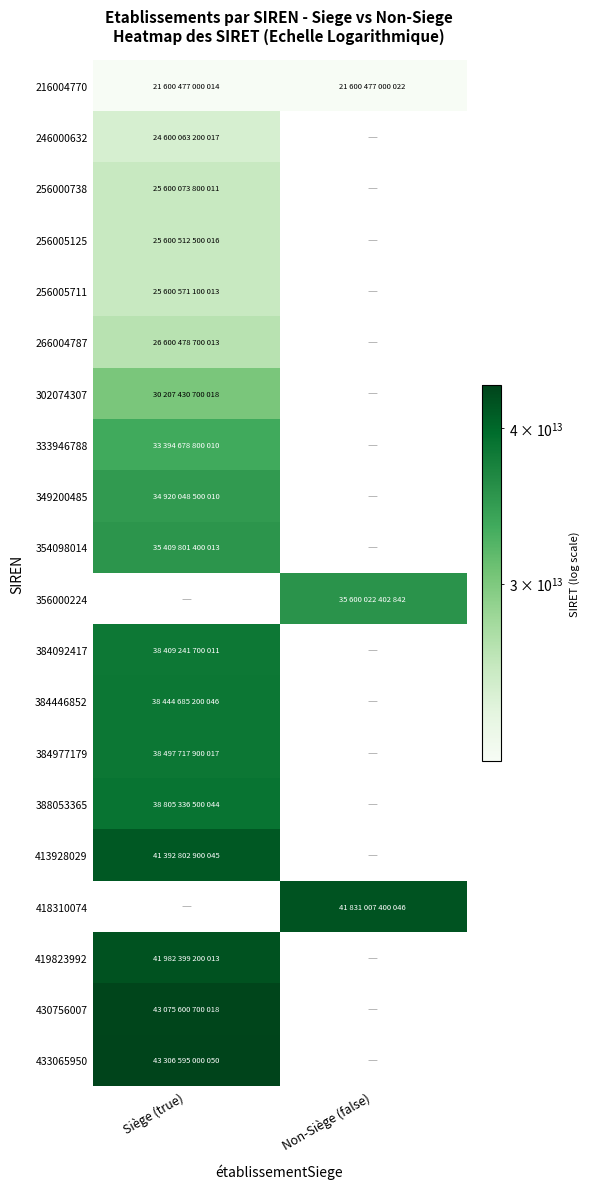

At which label does 354098014 reach its minimum?

Siège (true)